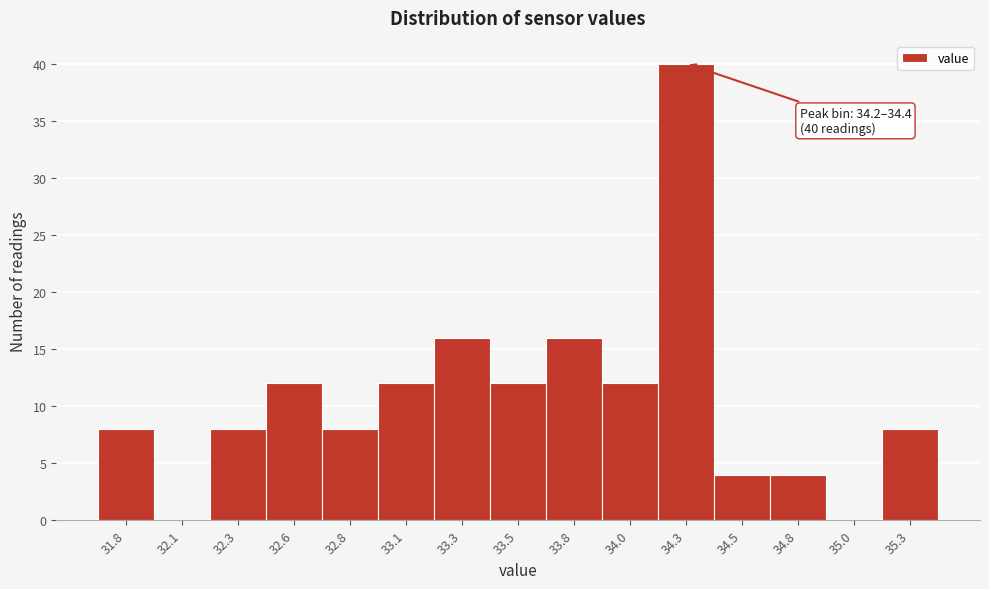

Reading left to right, transcribe all the data shown in this chart.

31.8=8	32.1=0	32.3=8	32.6=12	32.8=8	33.1=12	33.3=16	33.5=12	33.8=16	34.0=12	34.3=40	34.5=4	34.8=4	35.0=0	35.3=8